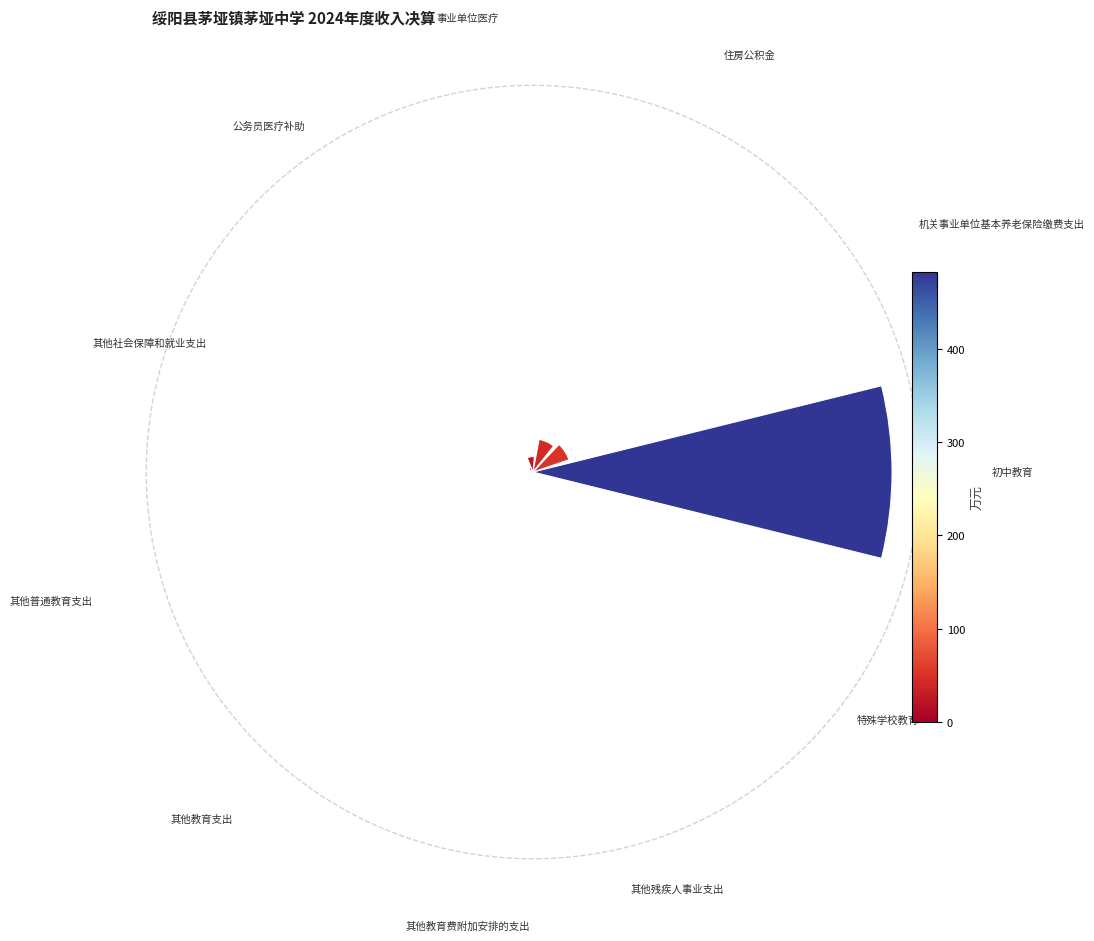

Does 6 represent more than half of the total?

No